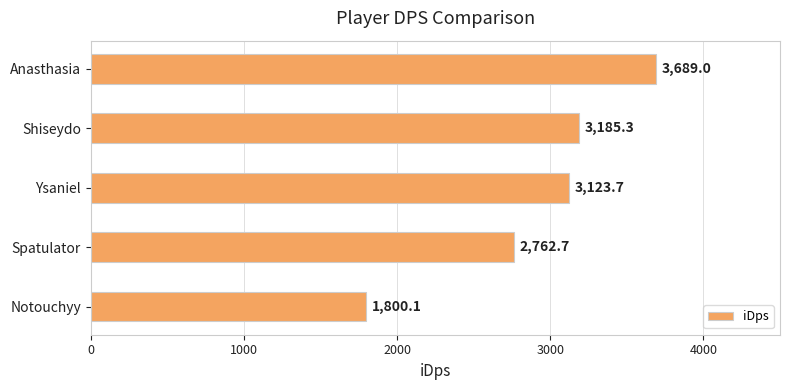

The chart shows a value of 1800.1 at Notouchyy. True or false?

True